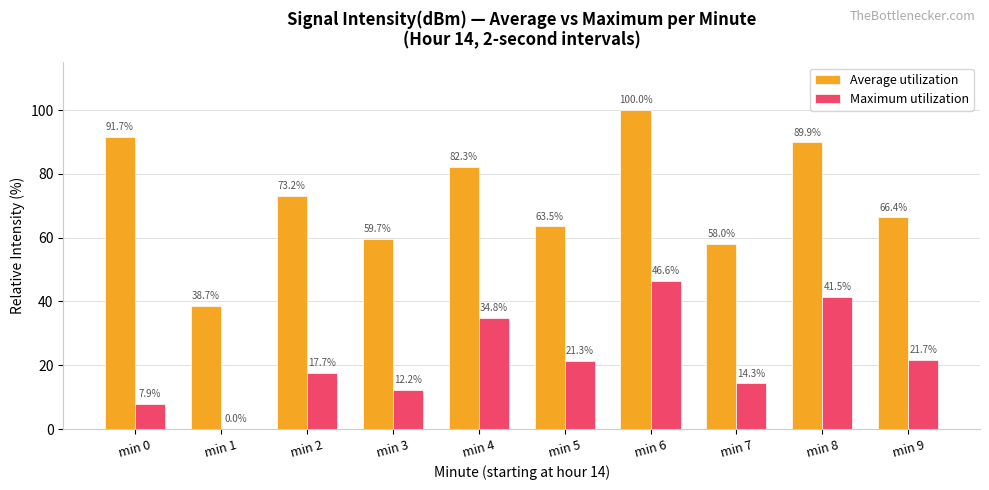

At which category does the chart reach its peak across all series?

min 6